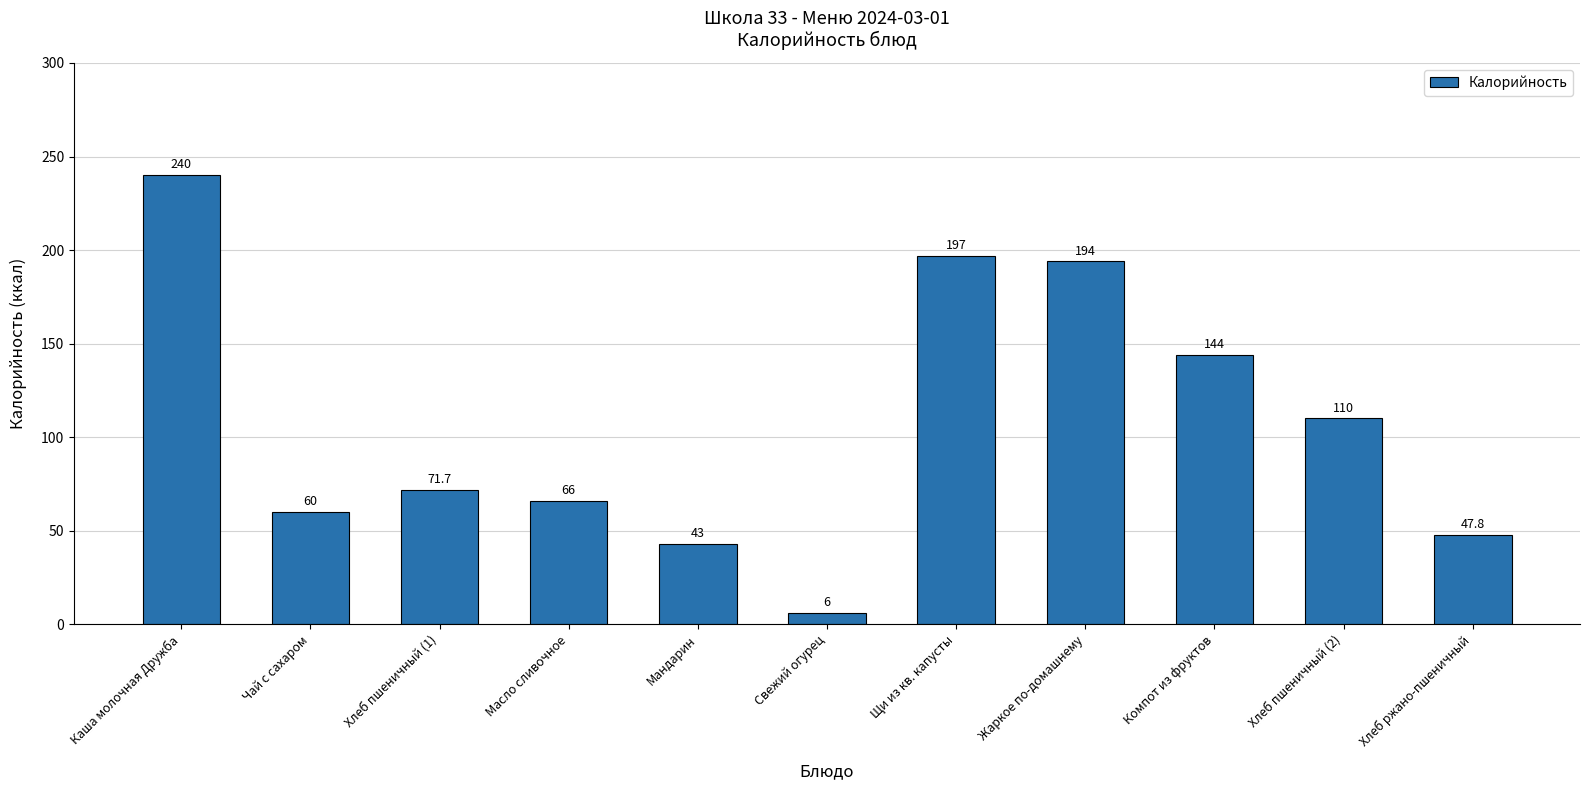

Count the number of values greater than 71.

6